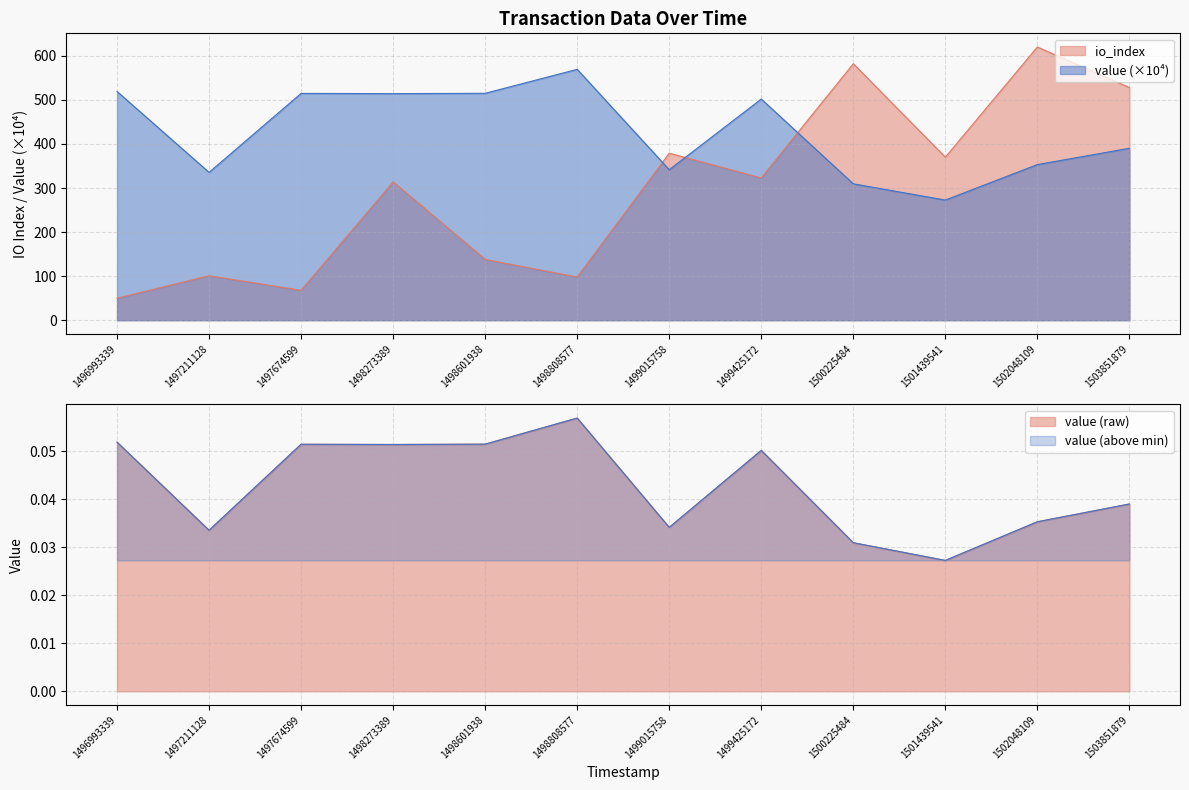

At which category does value reach its first local valley?

1497211128